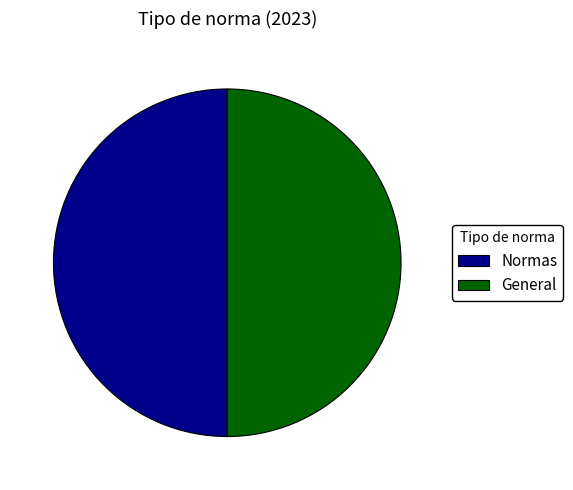

How many segments does this pie chart have?

2